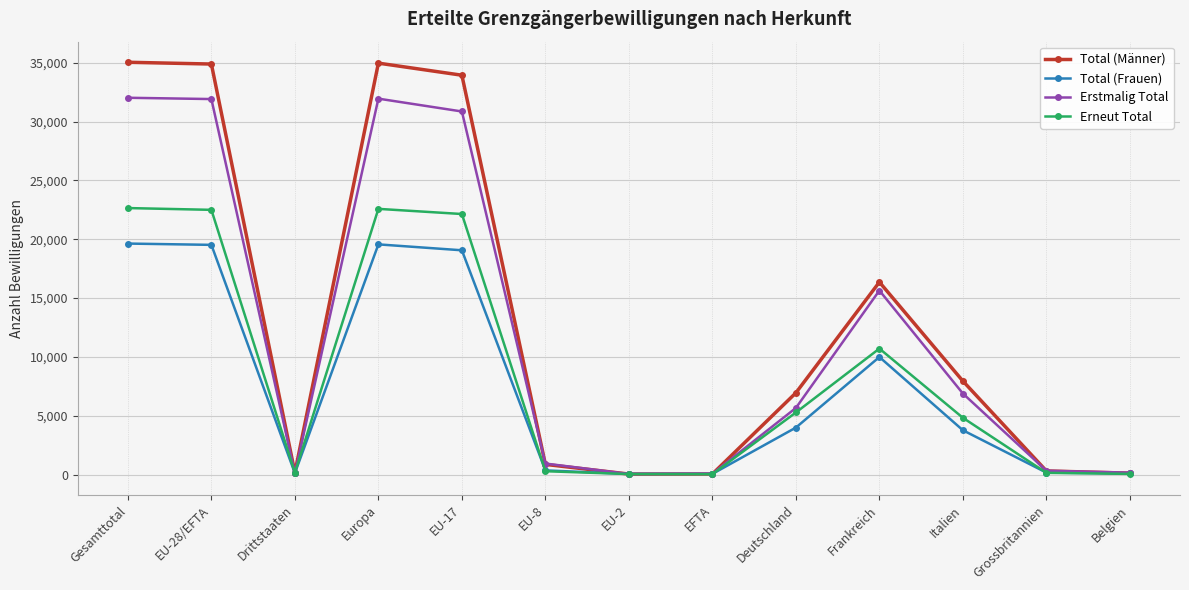

What is the total value across all series at Drittstaaten?

522